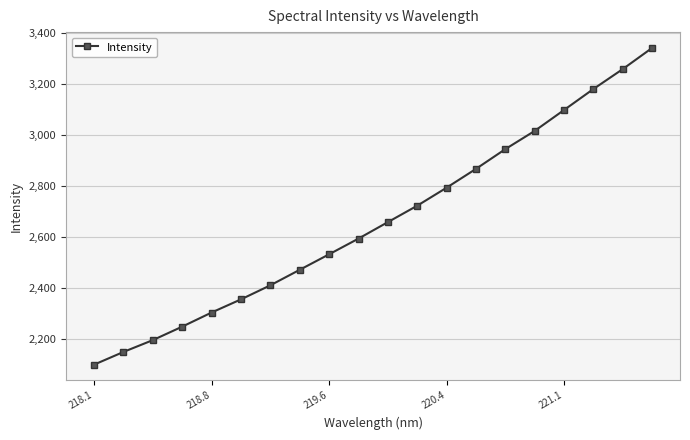

True or false: the data has more than 2 interior local peaks.

False